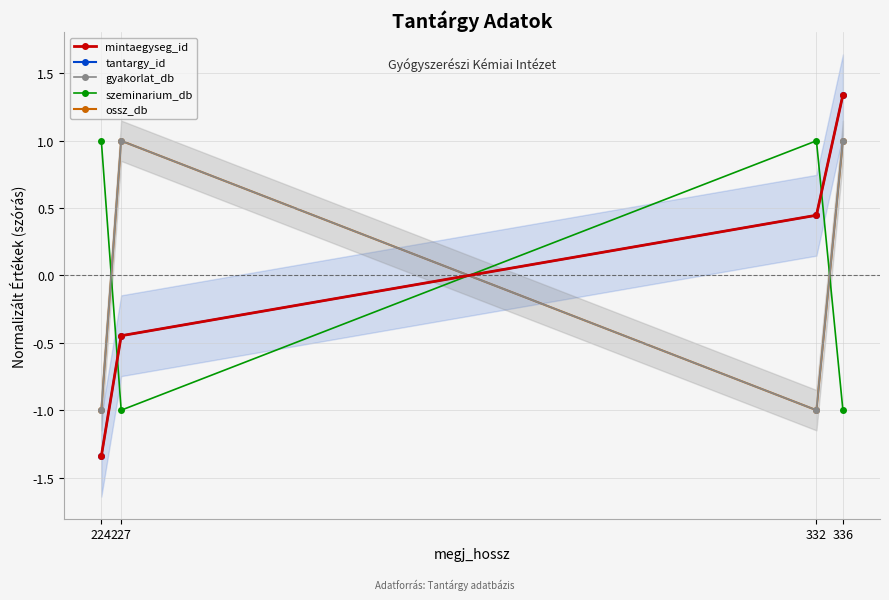

Which category has the highest value in the mintaegyseg_id series?

336